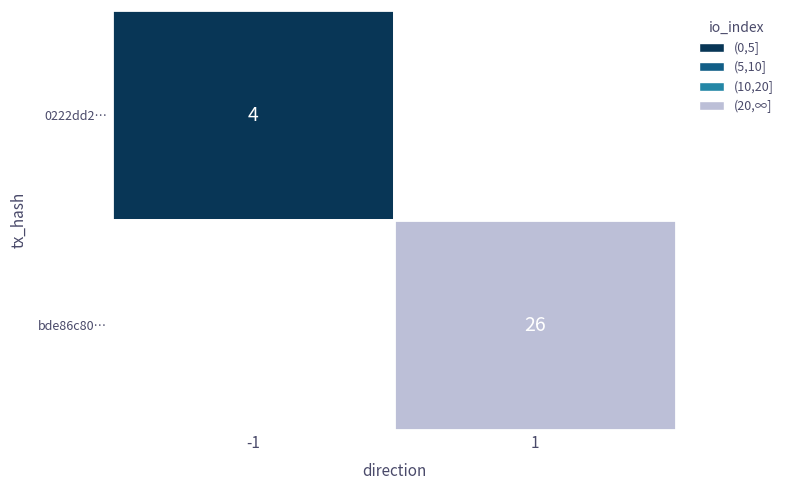

Rank the series by their average value, from lowest to highest.

0222dd2da71b2ee85199ef99be1b9d6a1bcc100, bde86c801662b9da451ebc8b105b4824c050d65